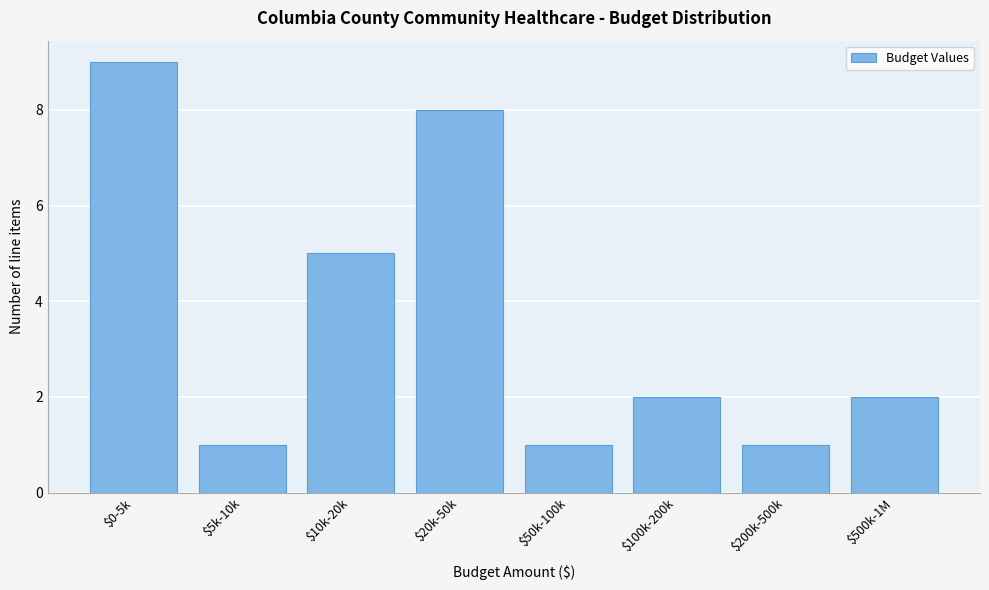

Reading right to left, what are all the values shown in this chart?

2	1	2	1	8	5	1	9